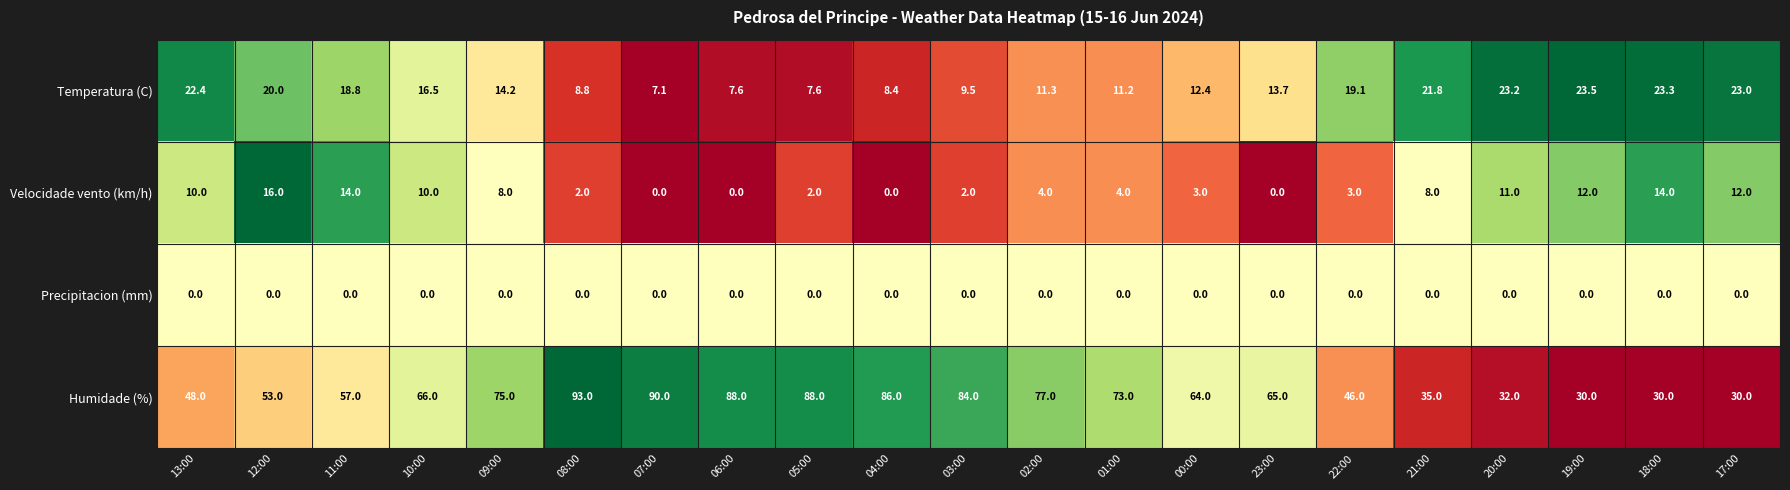

Which series changed the most between 01:00 and 00:00?

Humidade (%)